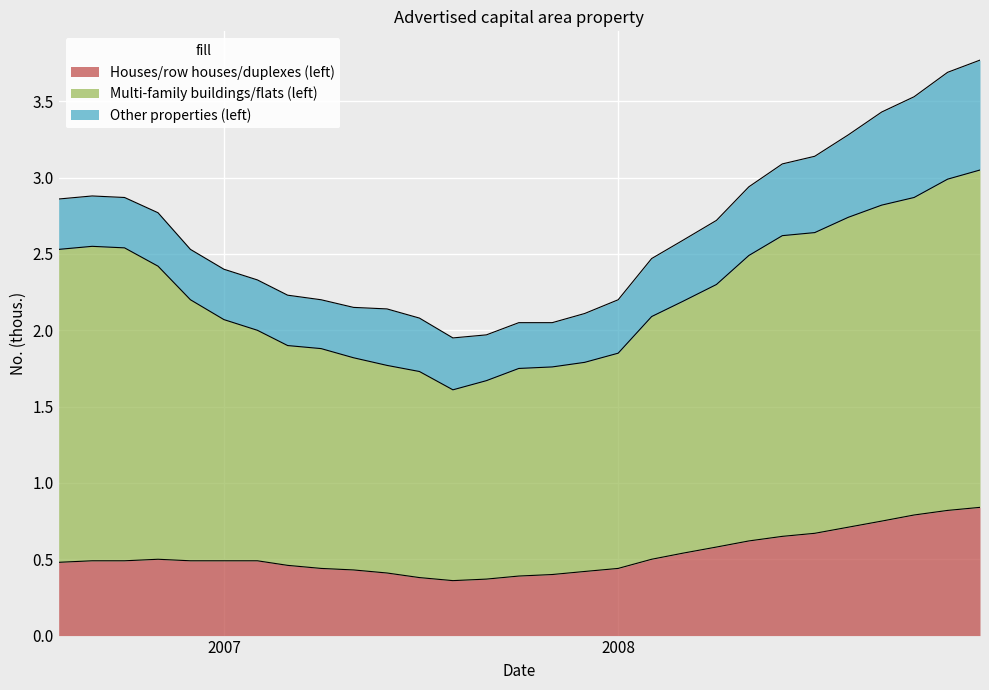

Does the chart display data point markers on the line(s)?

No